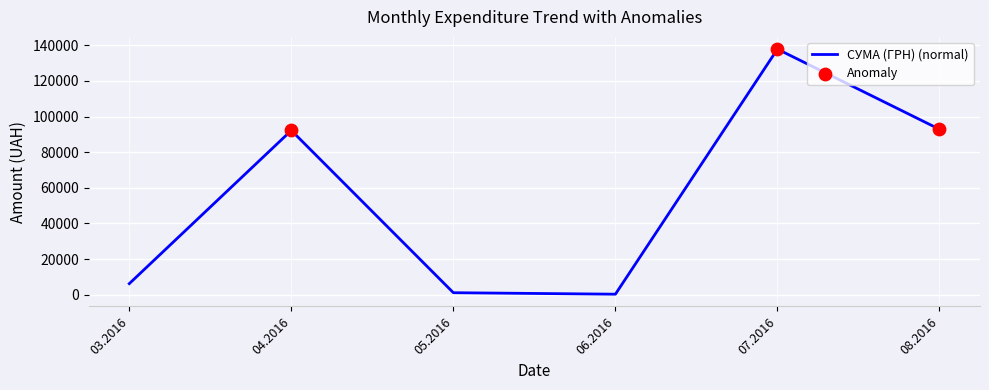

What is the ratio of the value at 08.2016 to the value at 07.2016?

0.7